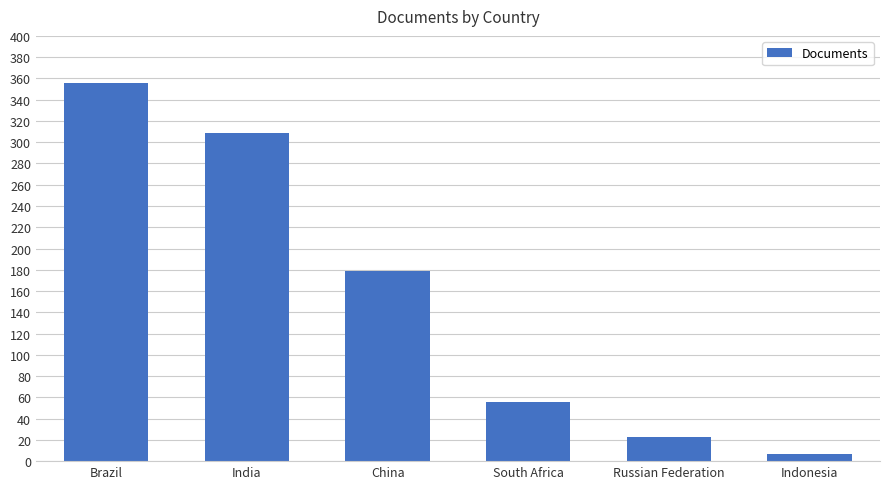

List the labels in order of value, smallest first.

Indonesia, Russian Federation, South Africa, China, India, Brazil